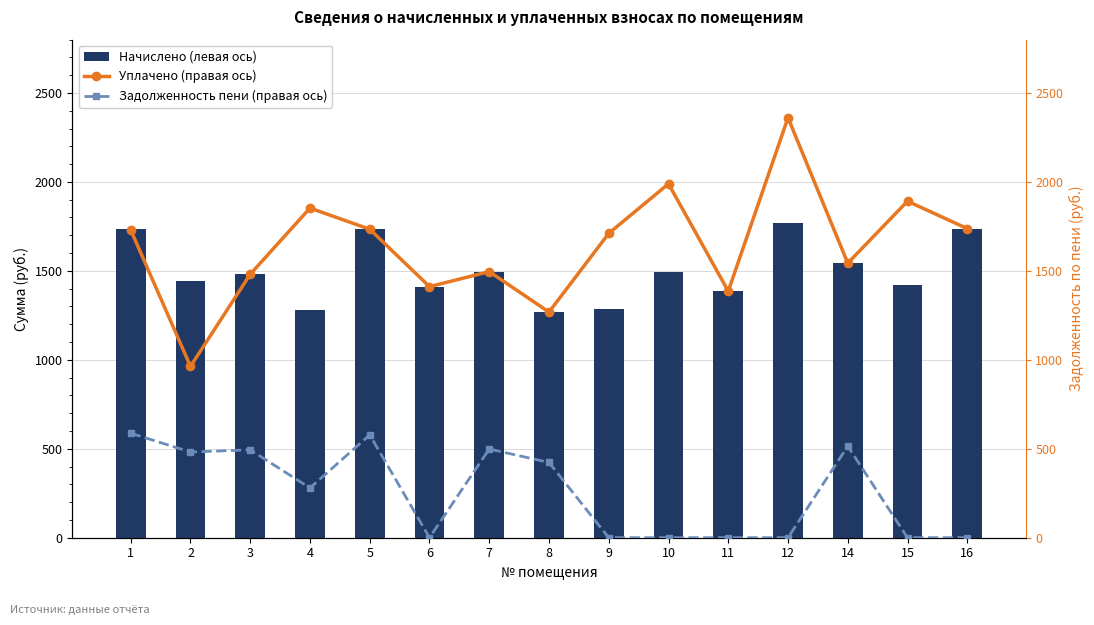

Reading right to left, list all the values displayed in this chart.

Начислено (левая ось): 1737.7	1418.7	1543.4	1770.7	1385.8	1492.0	1283.1	1268.4	1495.7	1411.4	1734.0	1279.4	1481.1	1444.4	1737.7
Уплачено (правая ось): 1737.7	1891.6	1543.4	2360.9	1385.8	1989.4	1710.8	1268.4	1495.7	1411.4	1734.0	1853.0	1481.1	962.9	1729.7
Задолженность пени (правая ось): 0.0	0.0	514.5	0.0	0.0	0.0	0.0	422.8	498.6	0.0	578.0	279.4	493.7	481.5	587.2